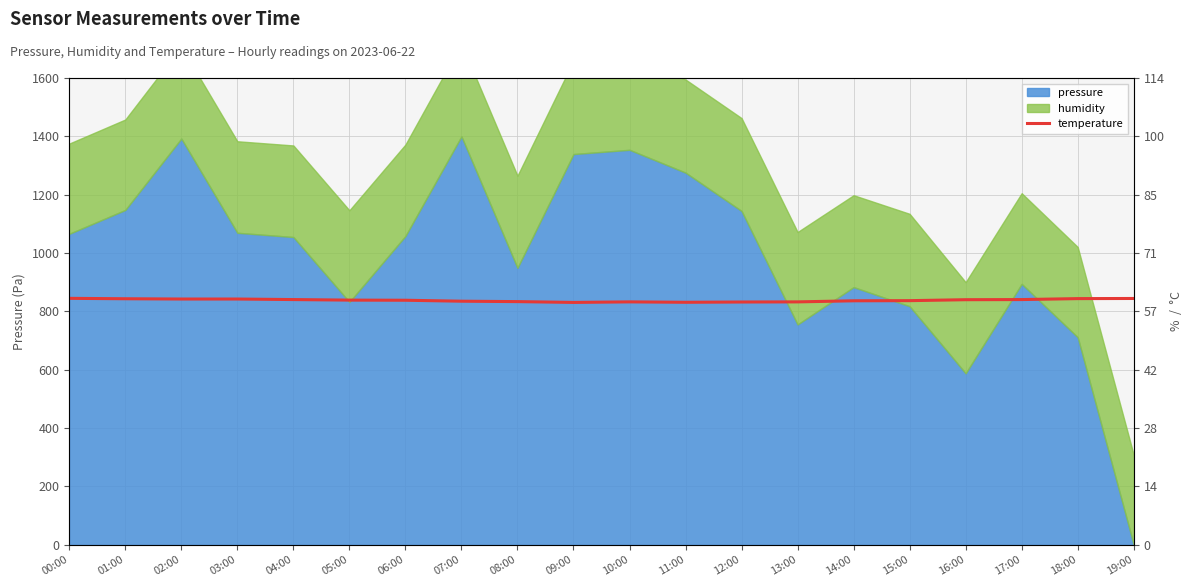

How many lines are shown in the chart?

1